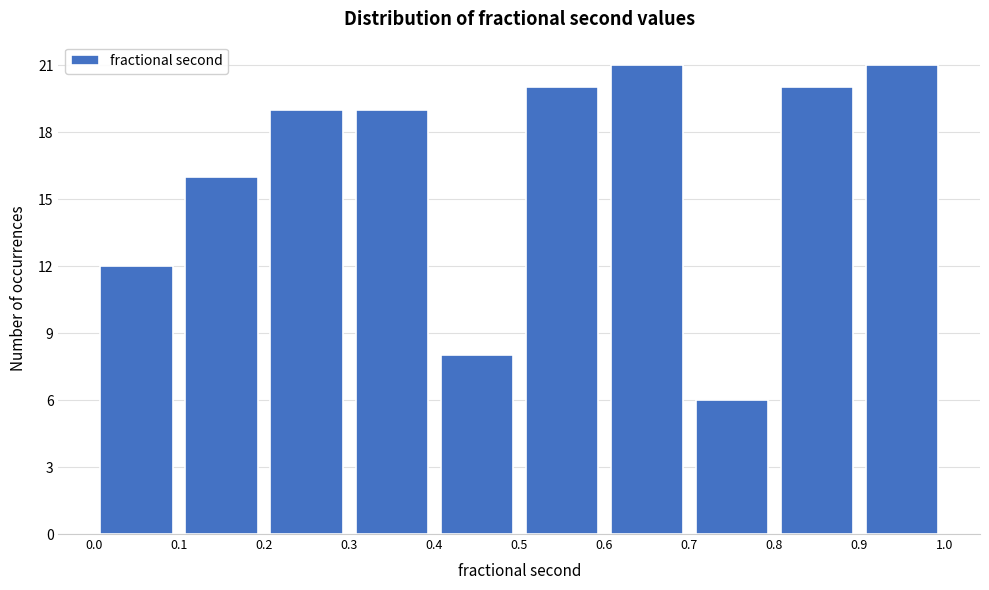

Reading left to right, list every bar in this chart as the range it spans on the x-axis followed by its height. The values are not printed on the chart, so give them approximately, as read against the axis.

0.0 to 0.1: 12
0.1 to 0.2: 16
0.2 to 0.3: 19
0.3 to 0.4: 19
0.4 to 0.5: 8
0.5 to 0.6: 20
0.6 to 0.7: 21
0.7 to 0.8: 6
0.8 to 0.9: 20
0.9 to 1.0: 21